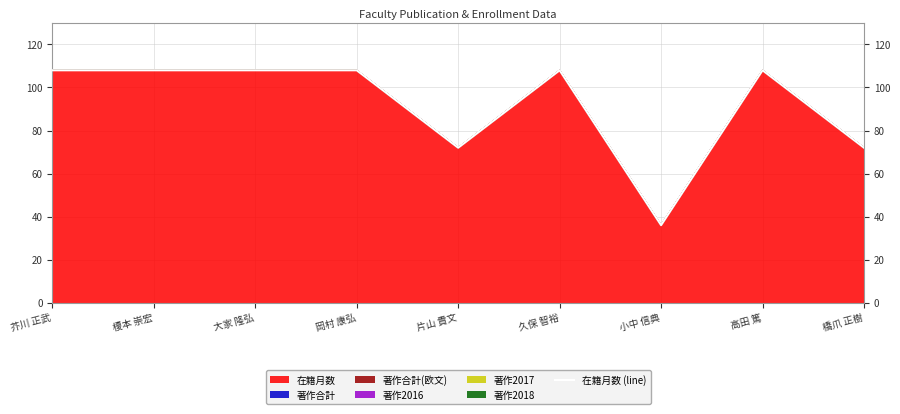

What is the label of the 4th point from the right?

久保 智裕